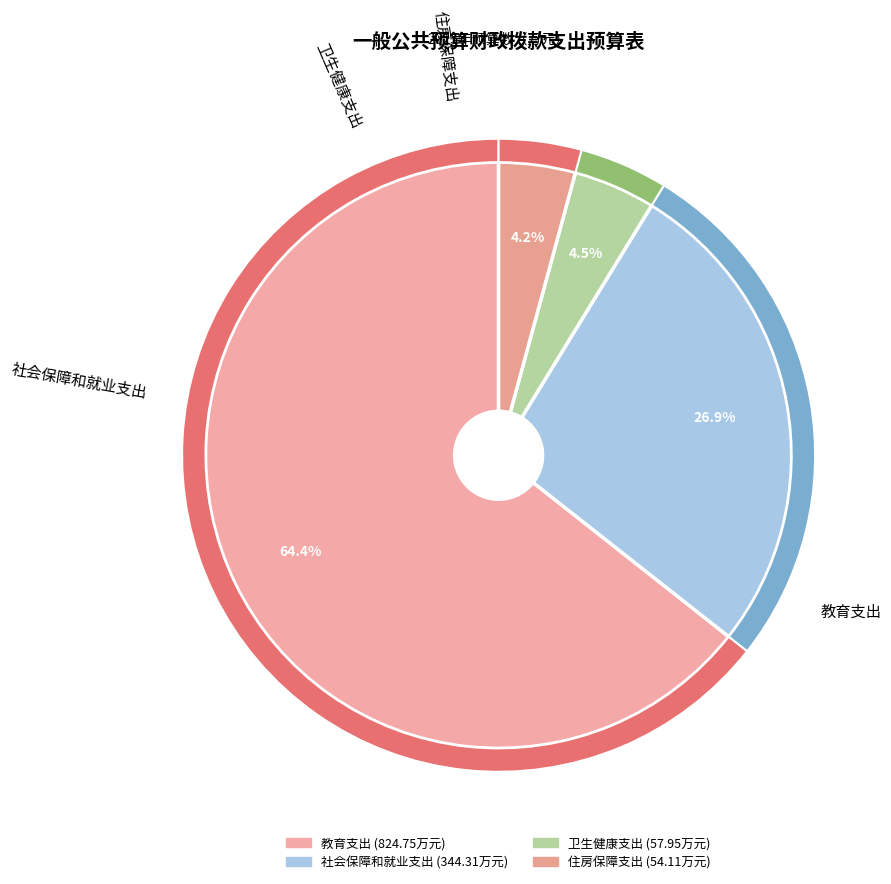

Does any single category account for the majority?

Yes